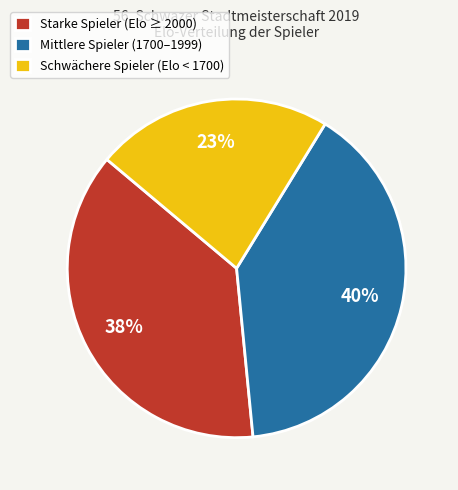

Which slice is the smallest?

Schwächere Spieler (Elo < 1700)